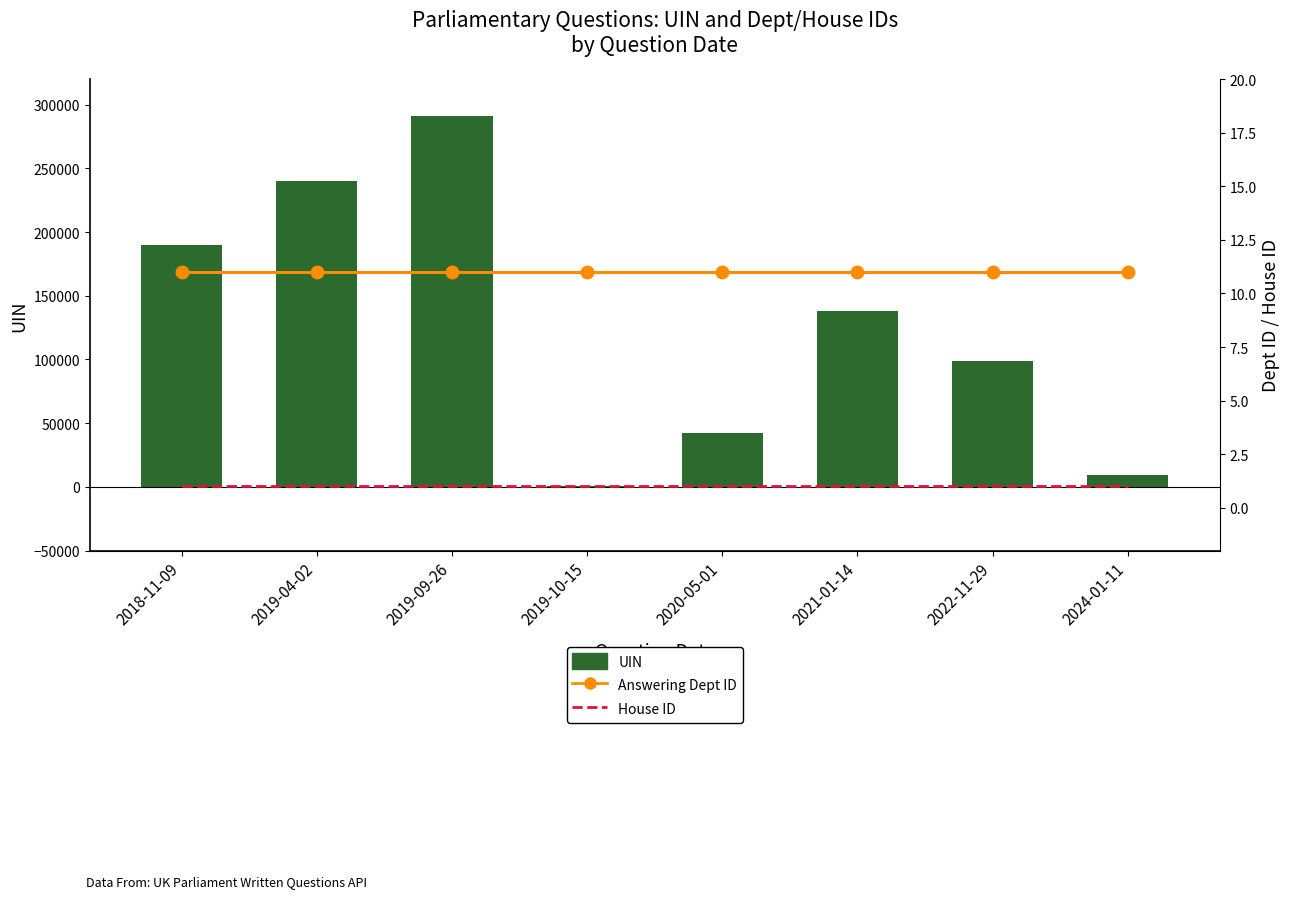

How many distinct data groups are displayed?

3